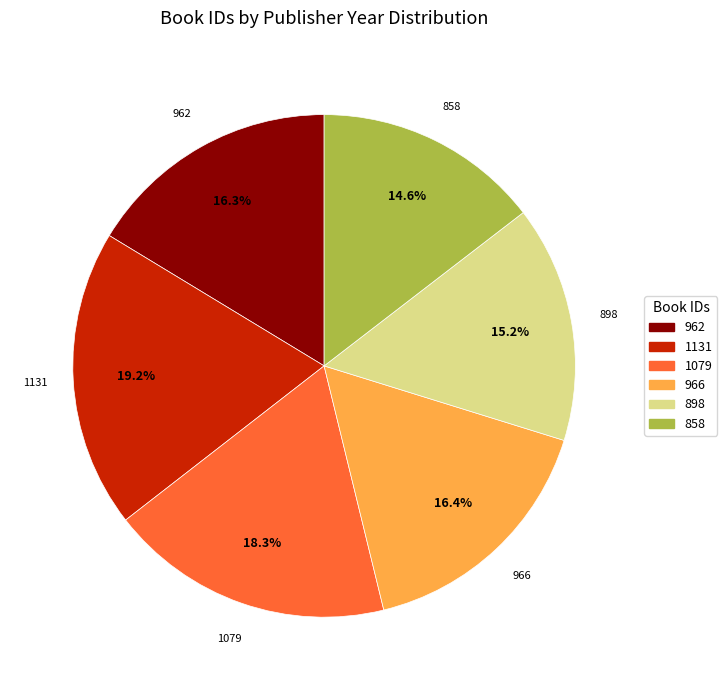

How much of the chart is everything except 898?

84.8%